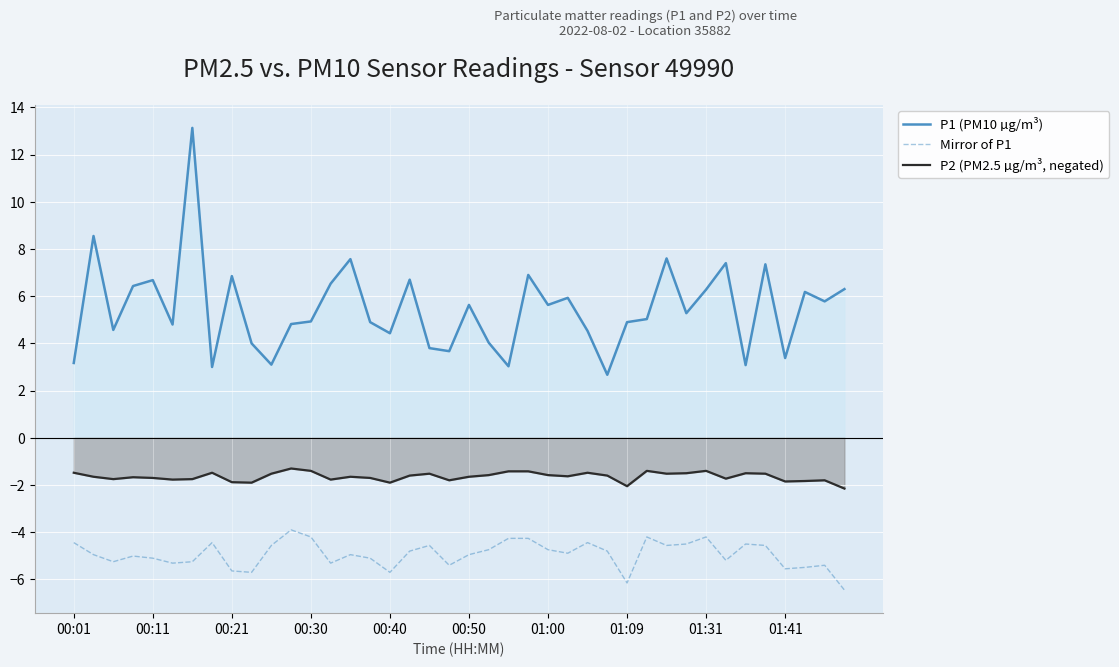

Which series has the widest spread of values?

P1 (PM10 µg/m³)